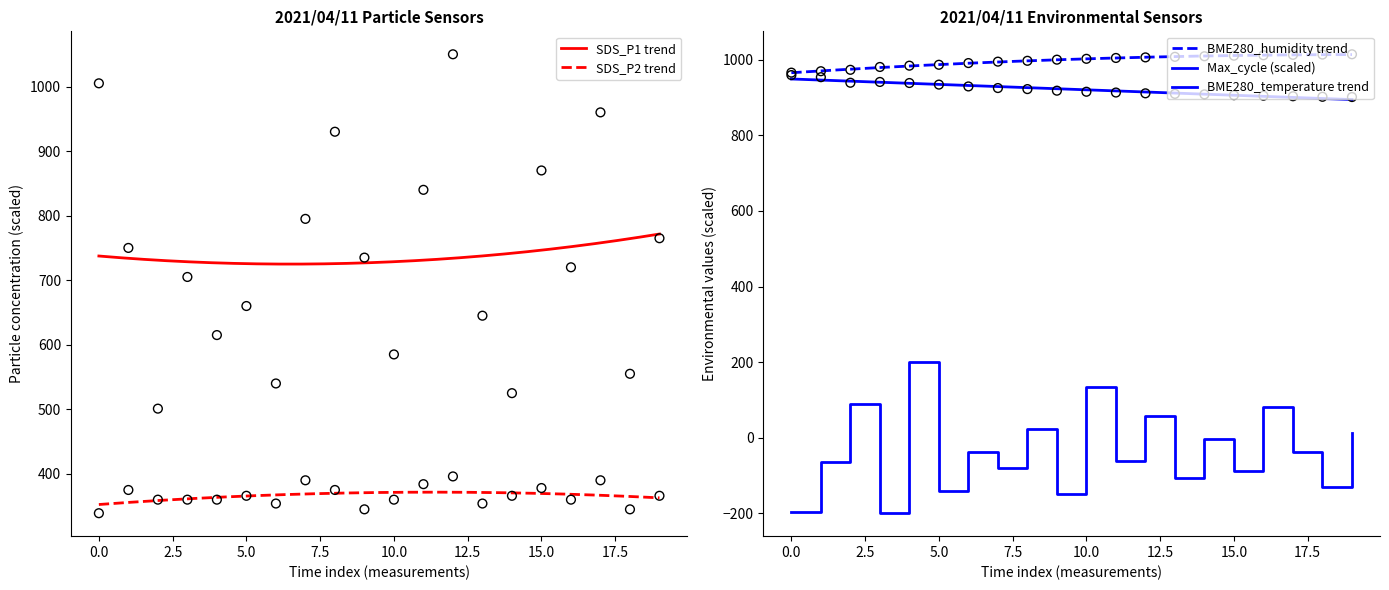

At how many categories does at least one series exceed 1021?

1